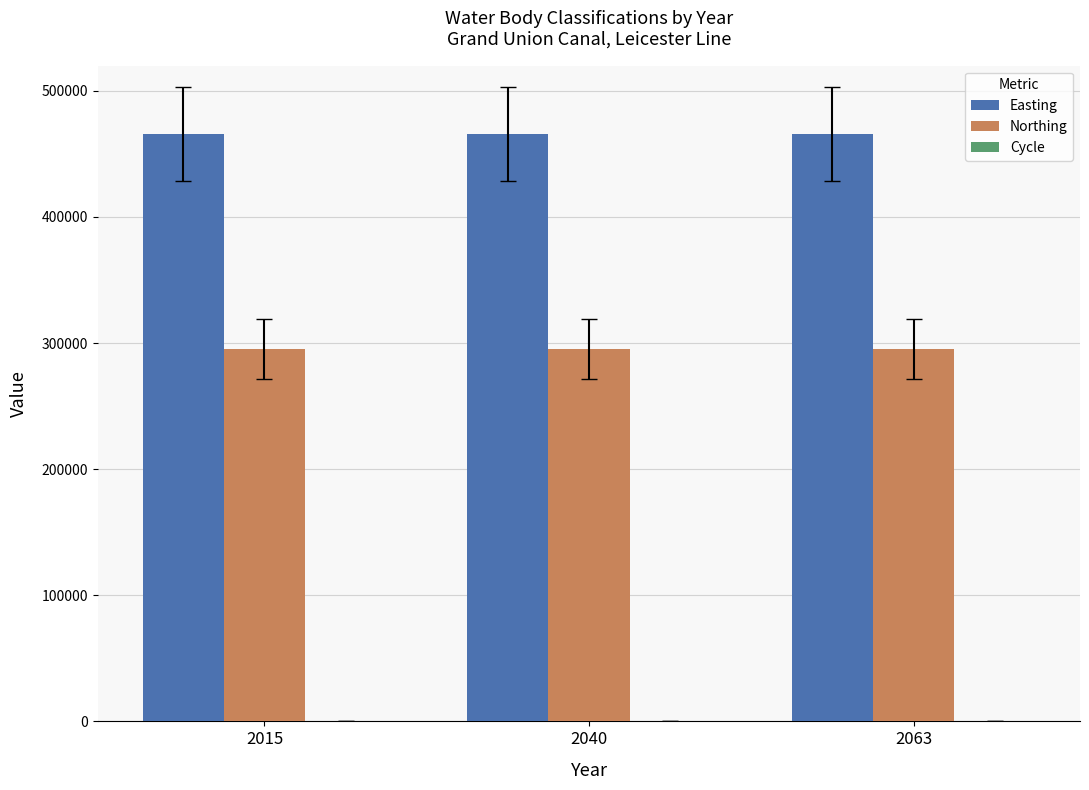

What is the highest value of the Easting series?

465904